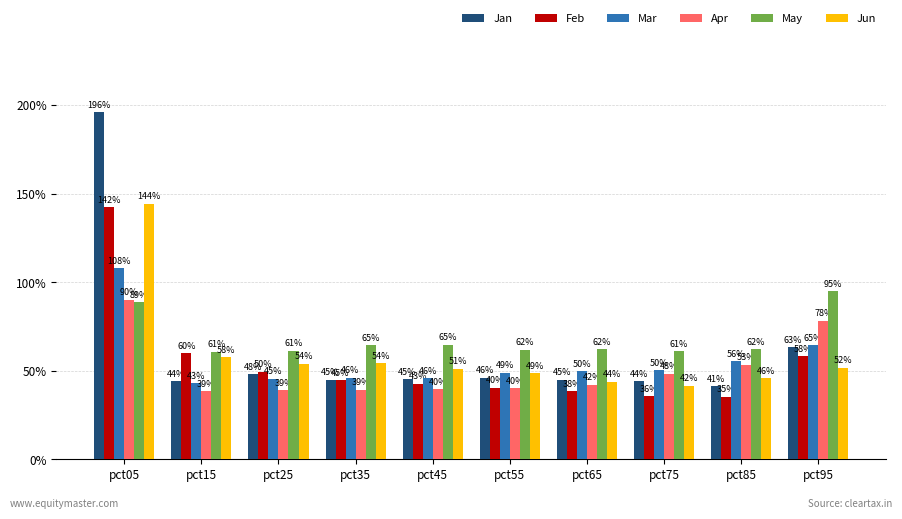

What is the value of the Apr bar at the 2nd from the left?

0.4